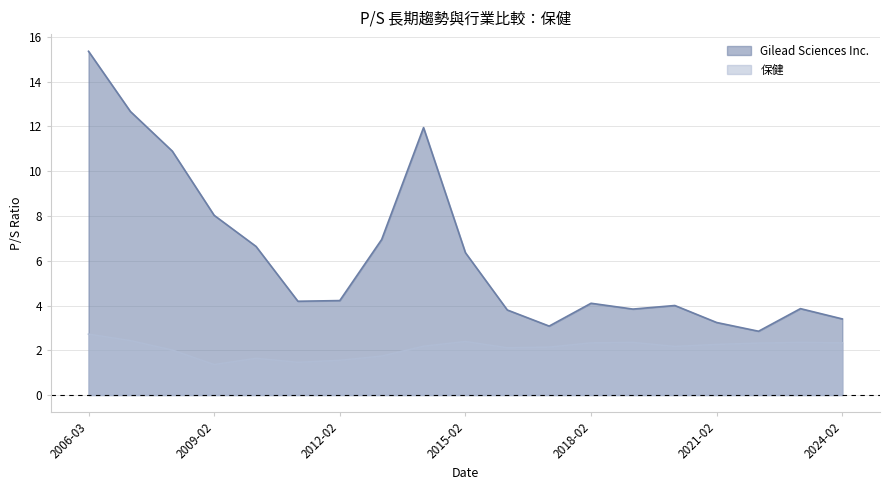

Which series has the largest range (max minus min)?

Gilead Sciences Inc.